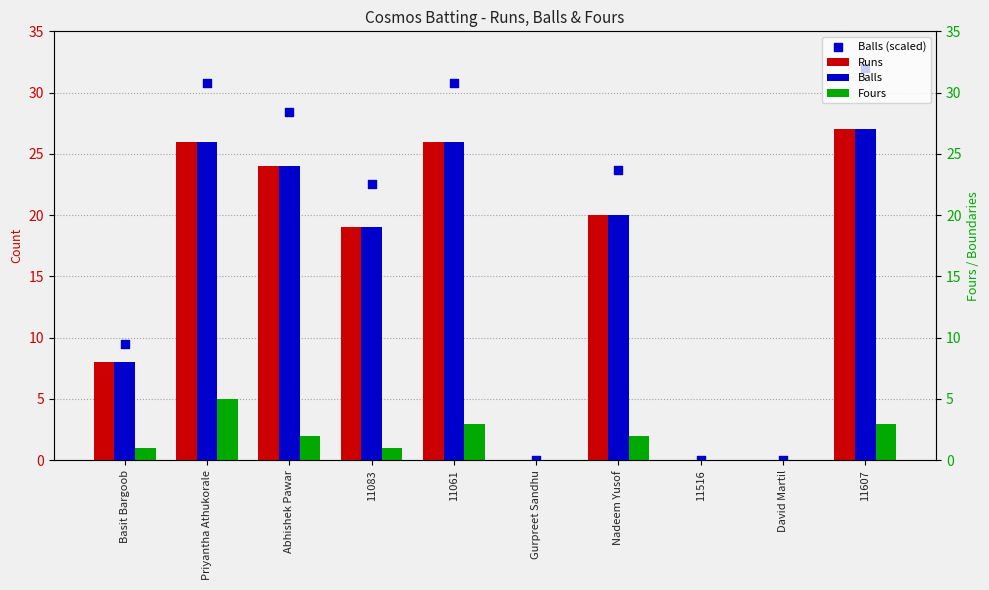

Which series has the largest Y range (max minus min)?

Balls (scaled)